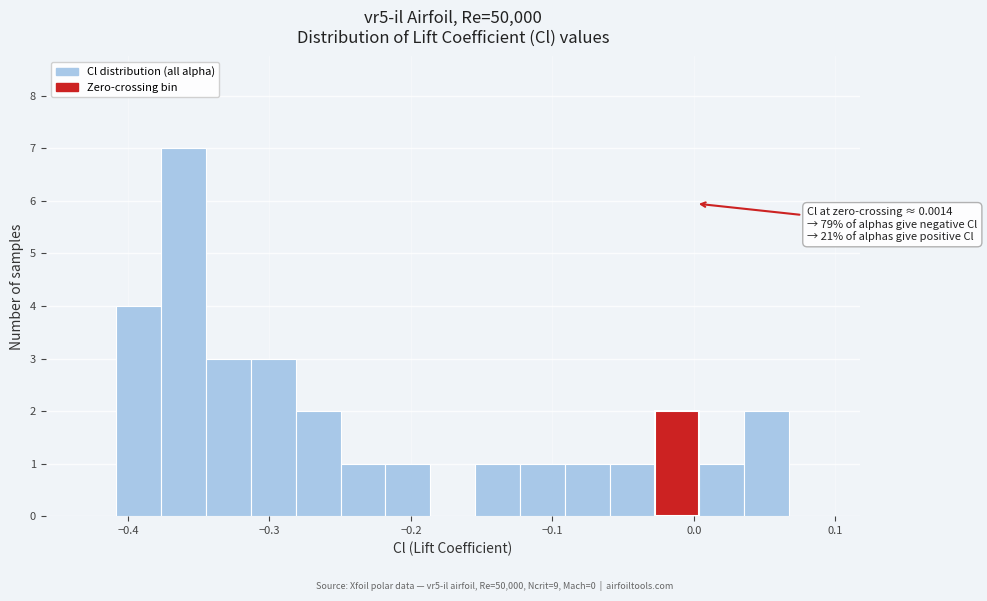

Around what value on the x-axis is the tallest bar? Give the approximate position of its centre, as read against the axis.

-0.36